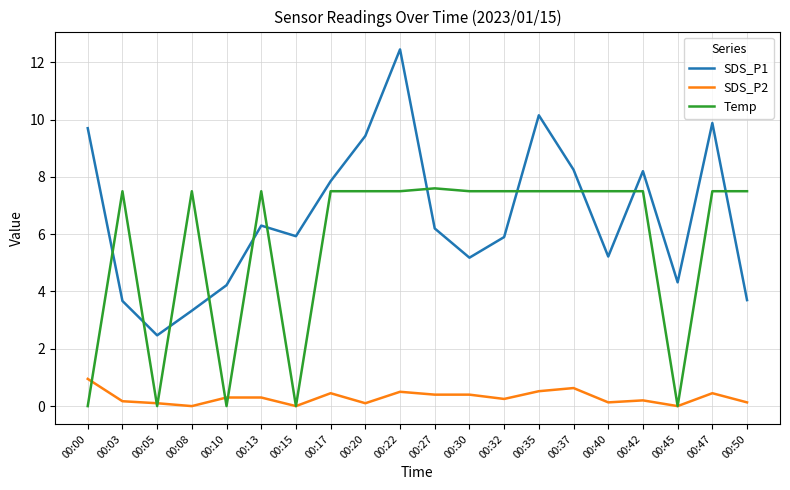

Is the value of Temp at 00:30 greater than the value of SDS_P2 at 00:35?

Yes